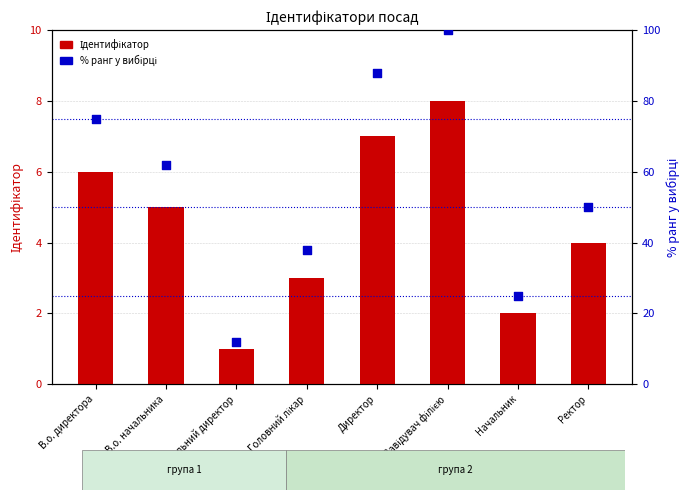

Is the value of % ранг у вибірці at Генеральний директор greater than the value of Ідентифікатор at Головний лікар?

Yes